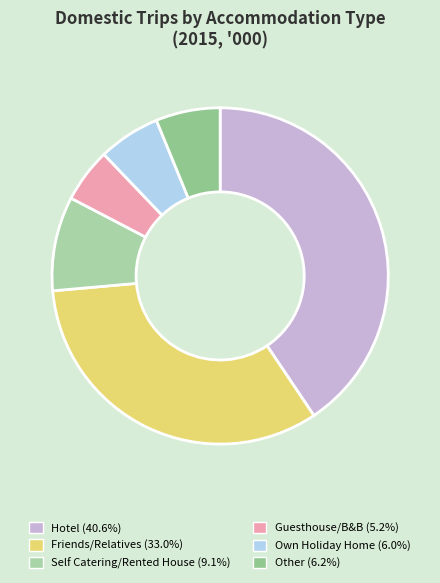

Count the number of slices in the pie.

6